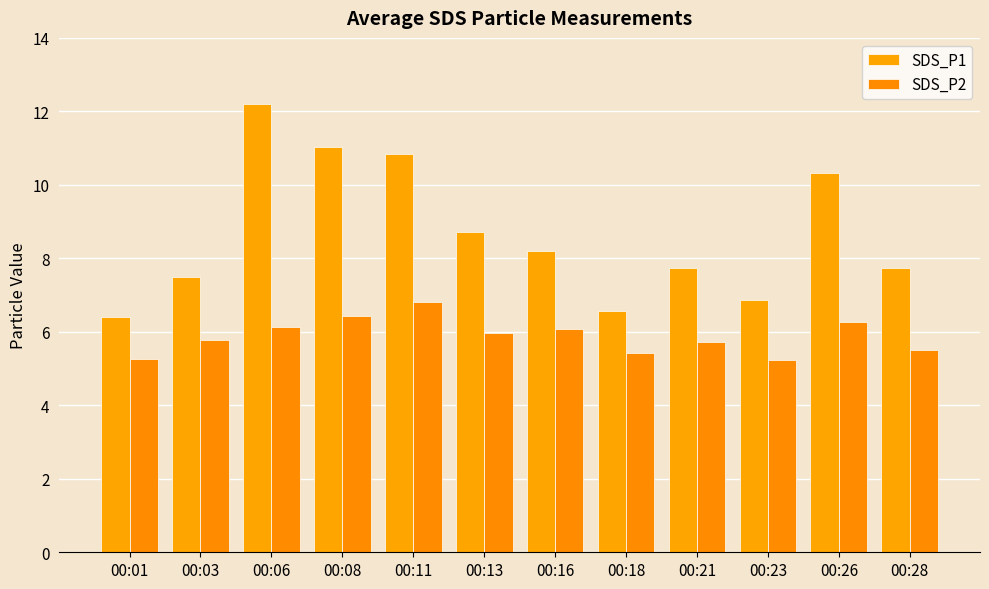

Reading left to right, list all the values displayed in this chart.

SDS_P1: 00:01=6.4	00:03=7.5	00:06=12.2	00:08=11.0	00:11=10.8	00:13=8.7	00:16=8.2	00:18=6.6	00:21=7.7	00:23=6.9	00:26=10.3	00:28=7.7
SDS_P2: 00:01=5.3	00:03=5.8	00:06=6.1	00:08=6.4	00:11=6.8	00:13=6.0	00:16=6.1	00:18=5.4	00:21=5.7	00:23=5.2	00:26=6.3	00:28=5.5